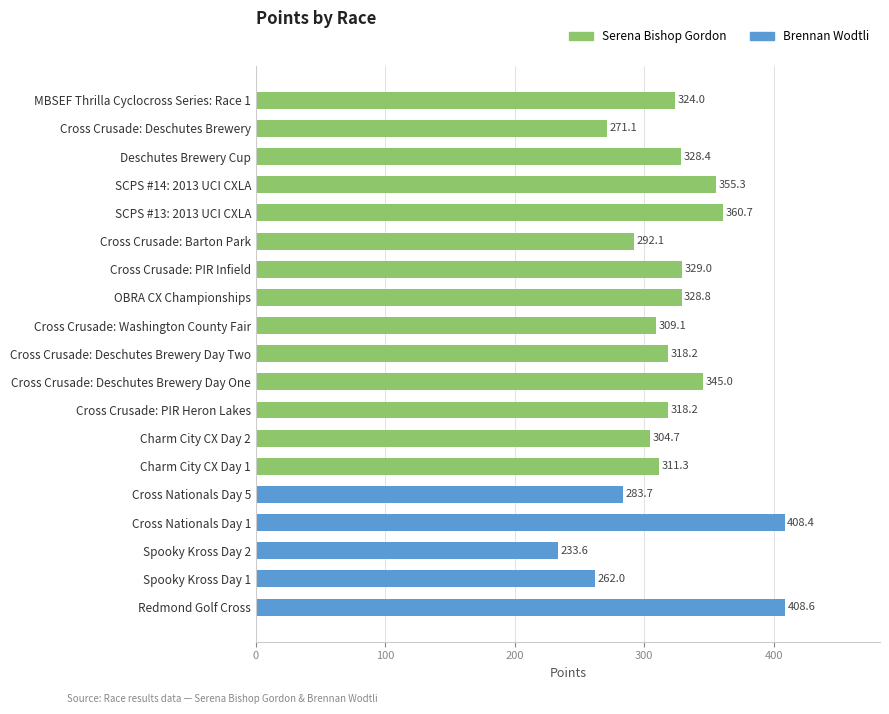

True or false: the data shows 107.6 at Cross Crusade: Deschutes Brewery Day Two.

False